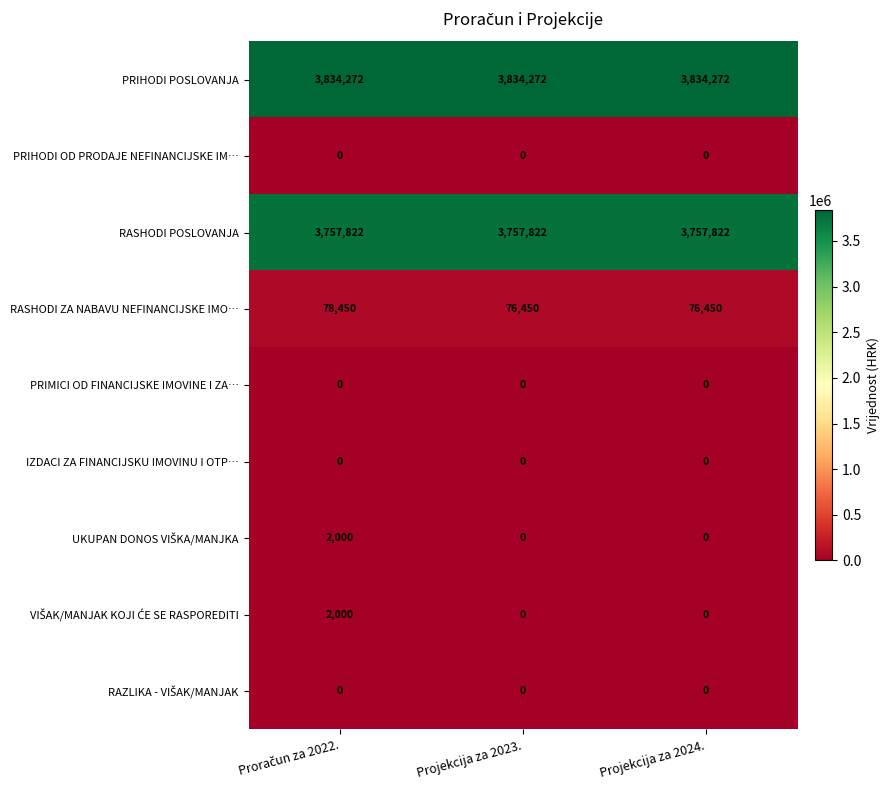

Which series has the largest total across all categories?

PRIHODI POSLOVANJA